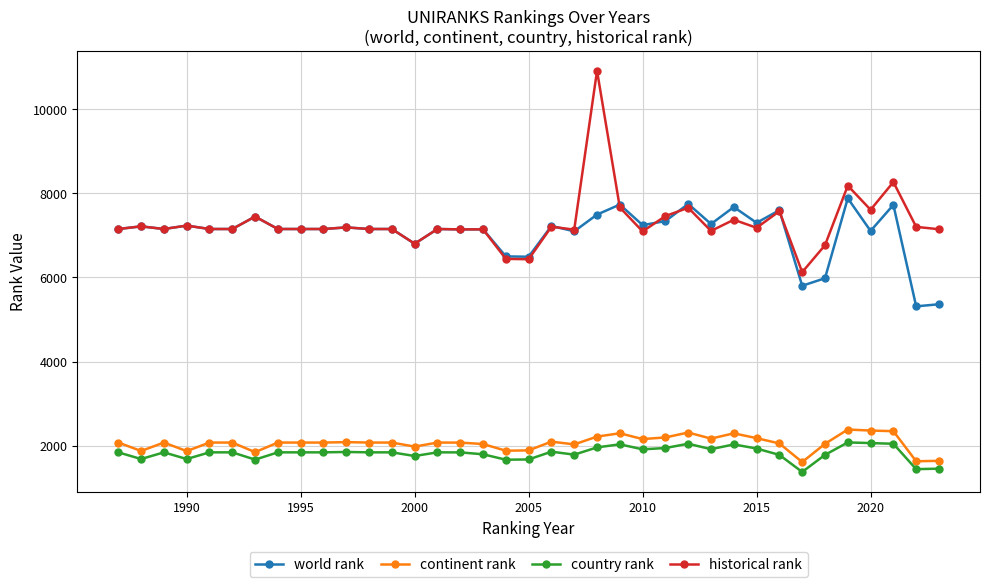

True or false: country rank has more than 2 points higher than both neighbors.

True